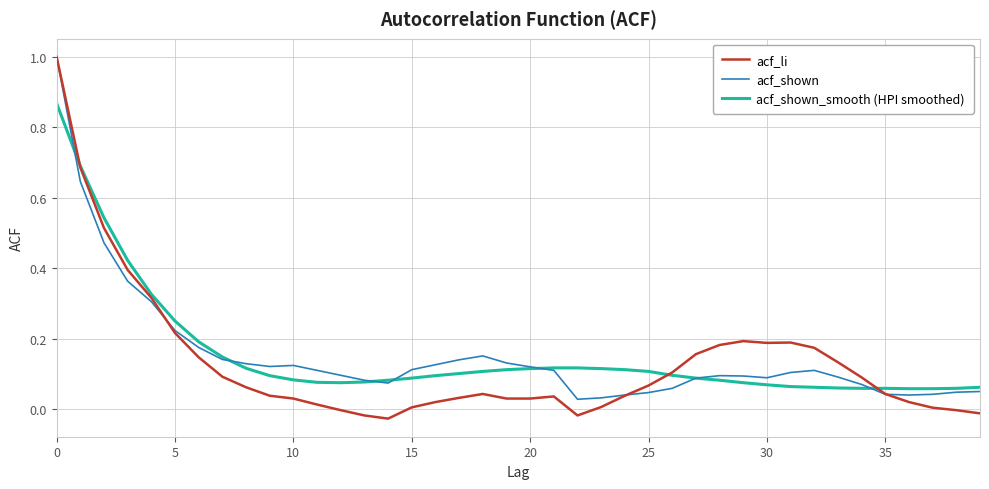

After their last crossing, which series has the higher values: acf_shown or acf_li?

acf_shown